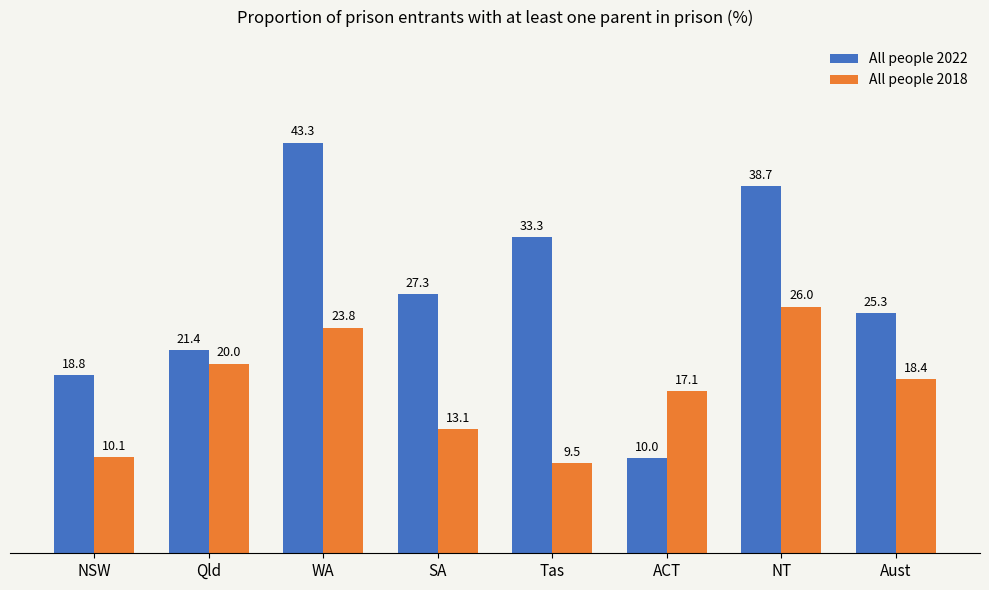

At how many categories does at least one series exceed 14?

8